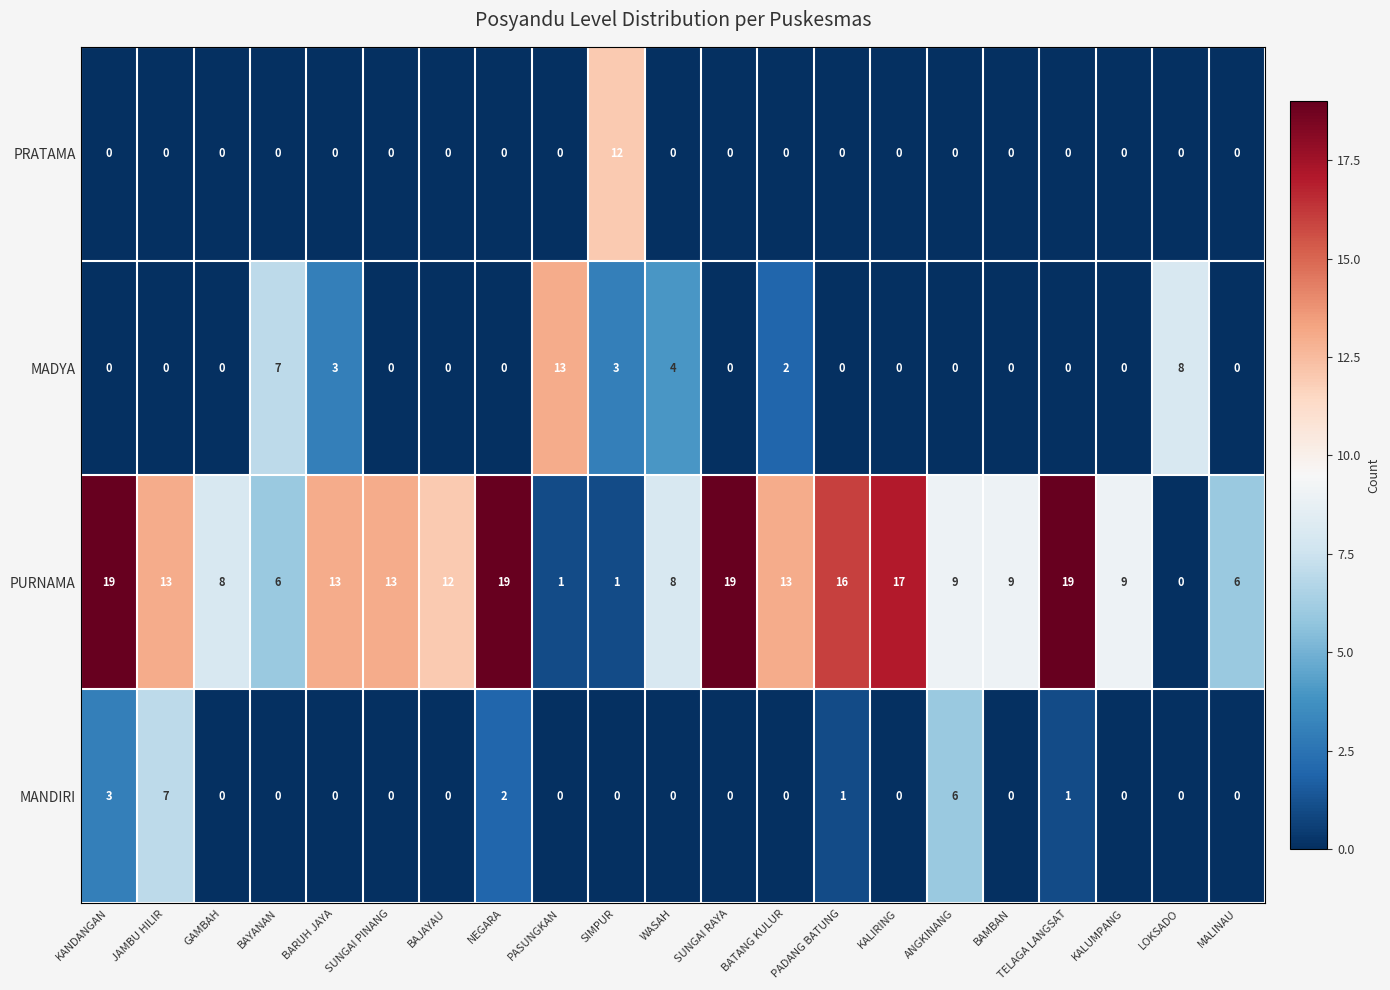

At which category is the sum across all series the highest?

KANDANGAN